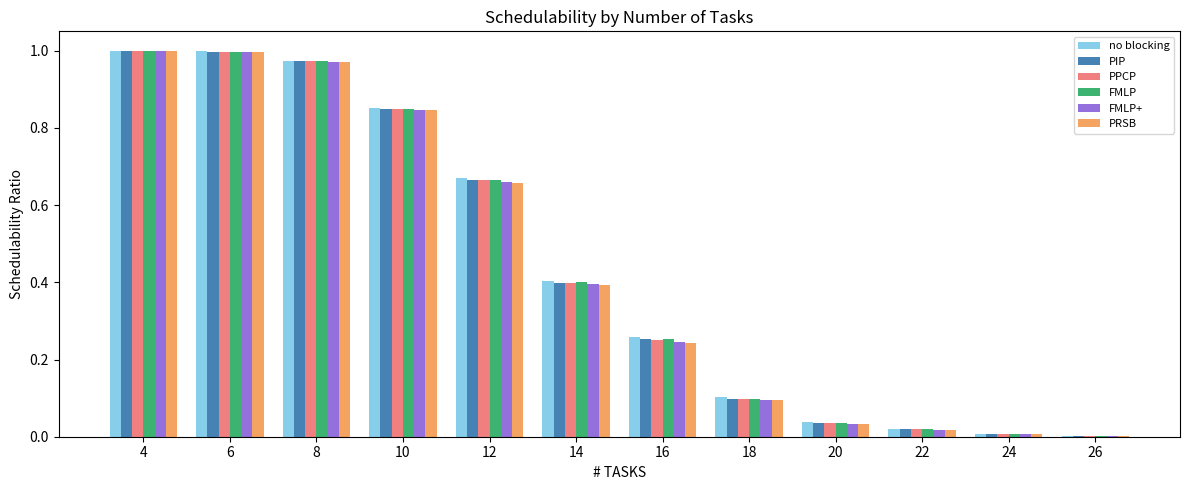

Count the number of categories in the chart.

12